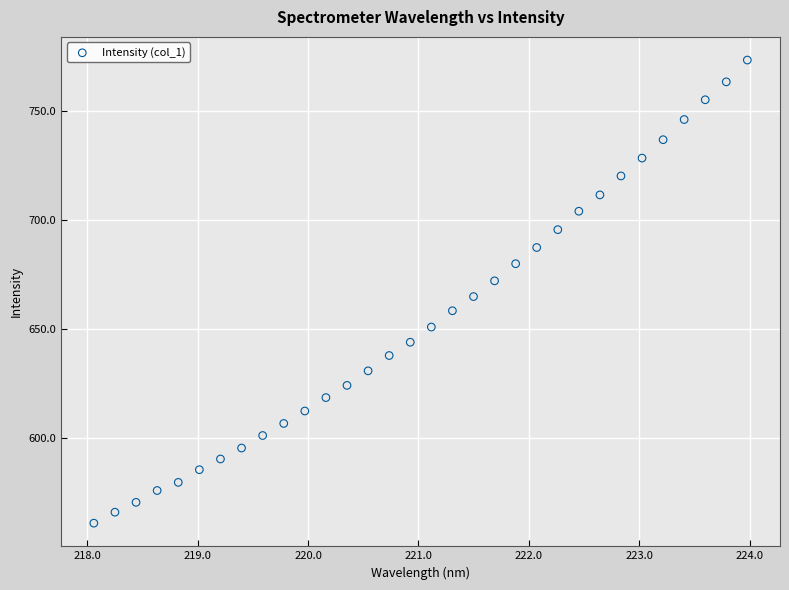

What is the range of Y values (max minus min)?

212.6